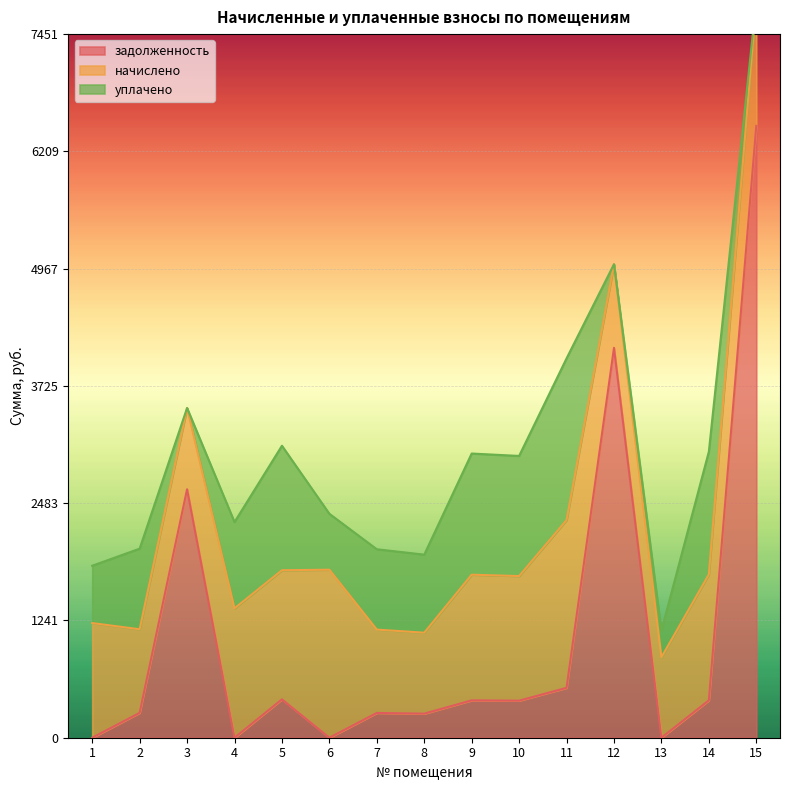

What is the highest value of the задолженность series?

6479.7